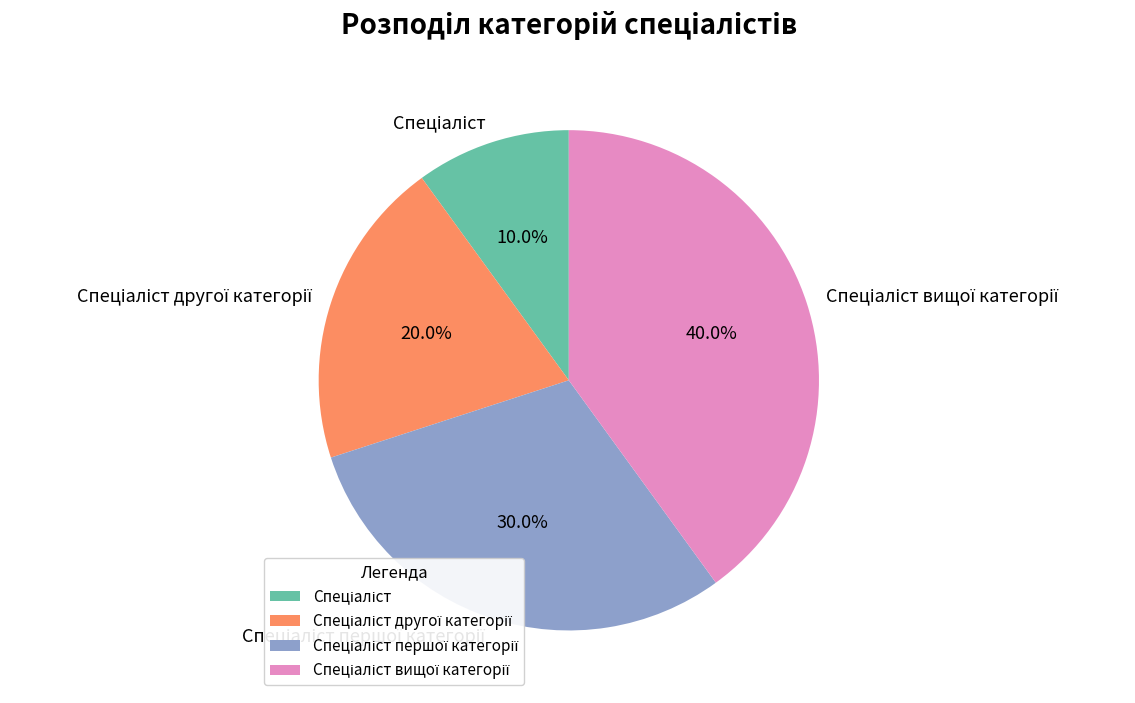

Is there a majority slice in this chart?

No